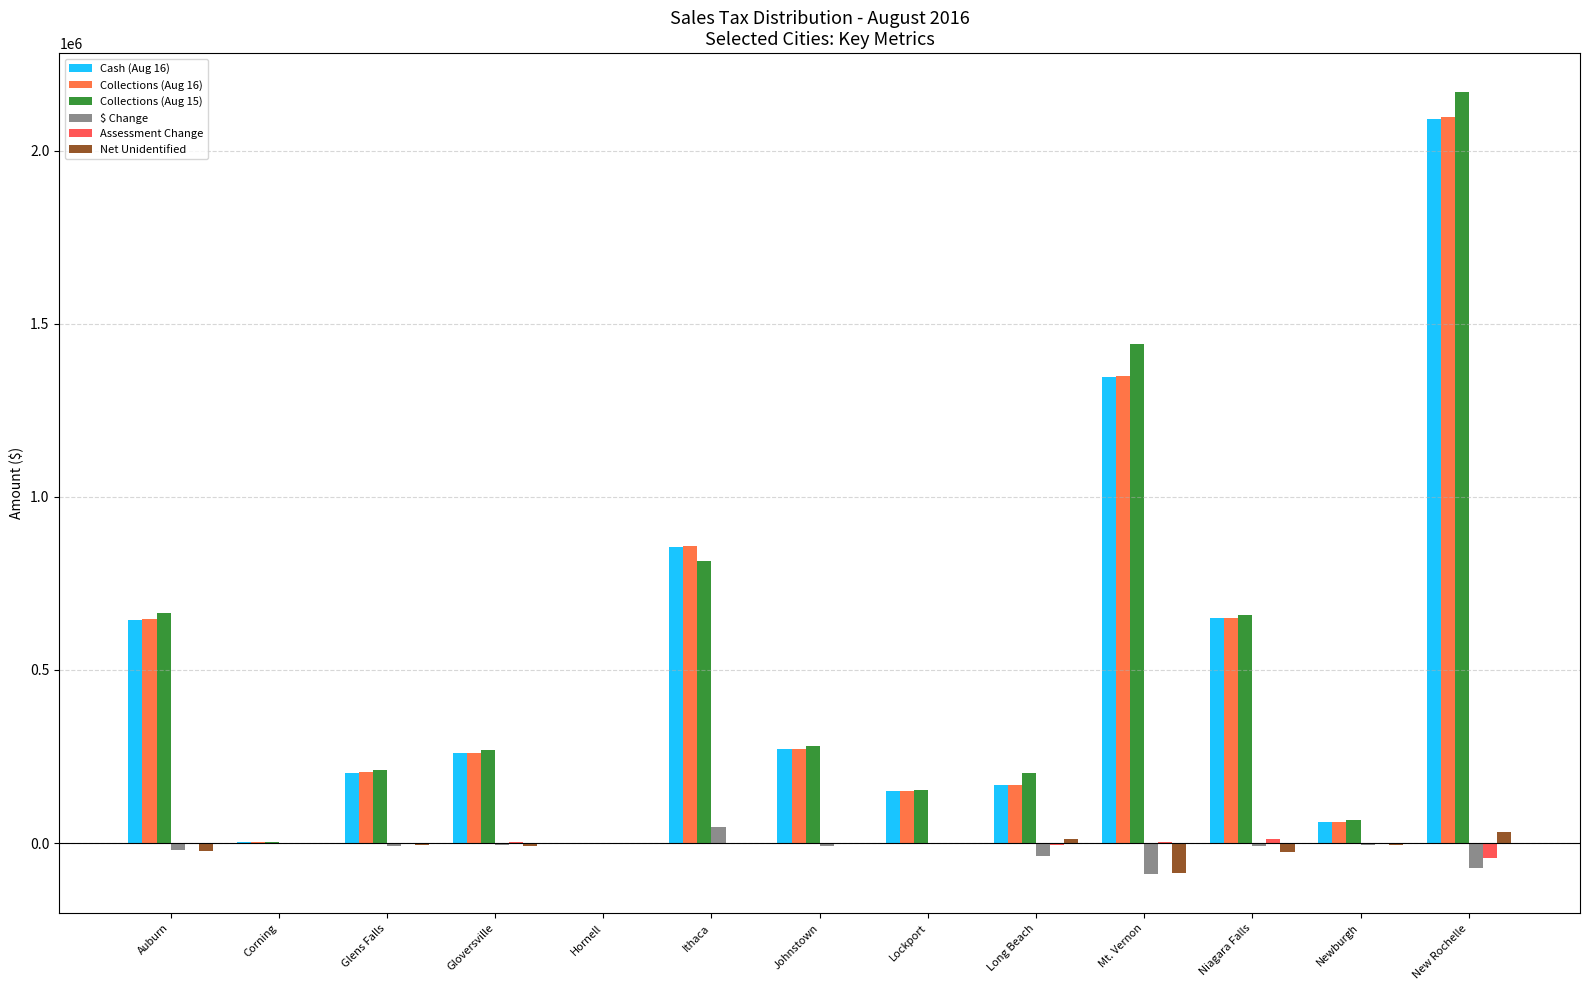

Which series has the largest range (max minus min)?

Collections (Aug 15)